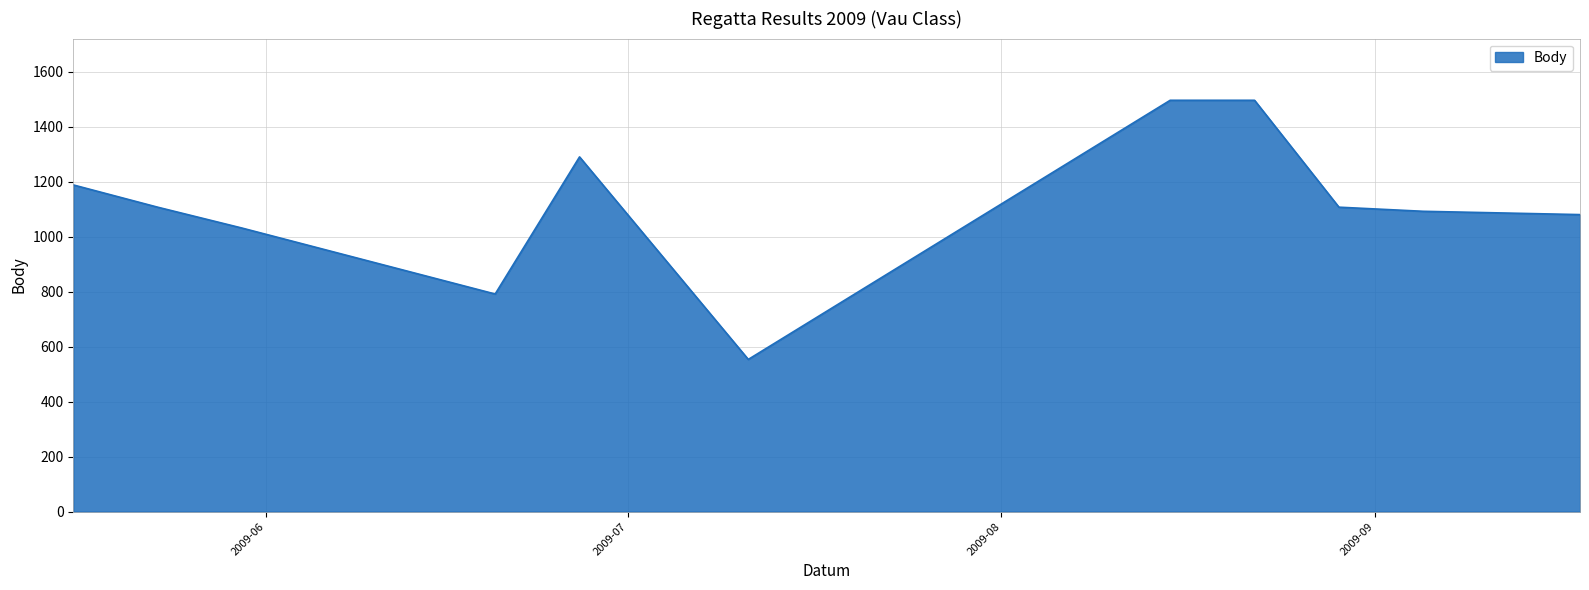

What is the greatest value displayed?

1497